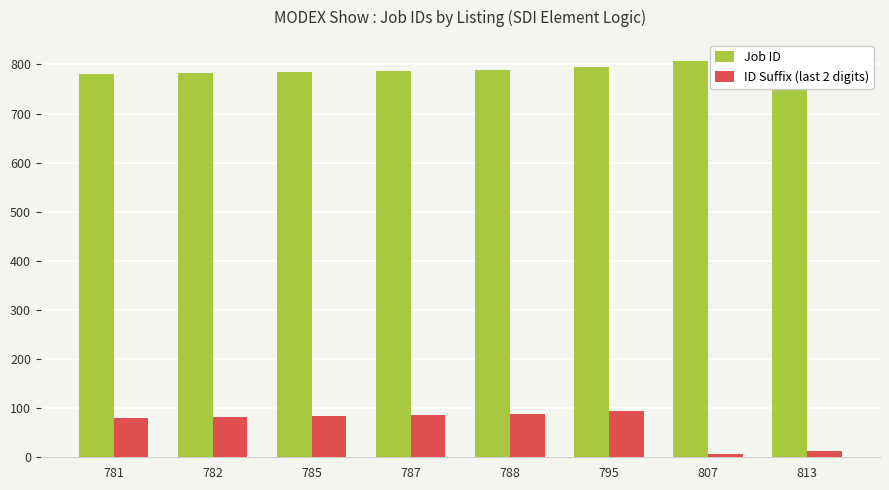

True or false: Job ID has a value of 1385 at 788.

False